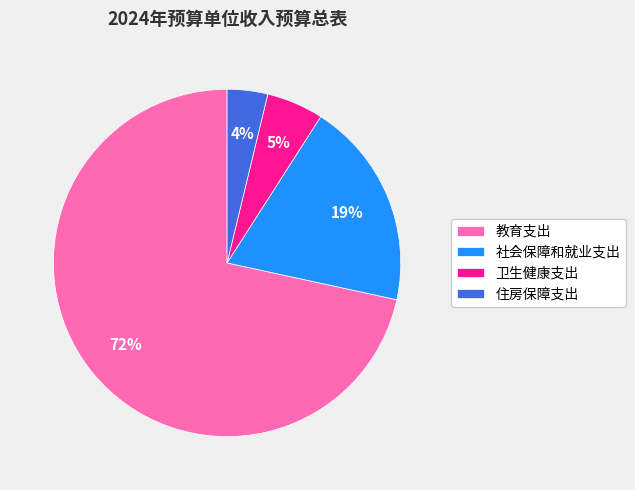

Count the number of slices in the pie.

4